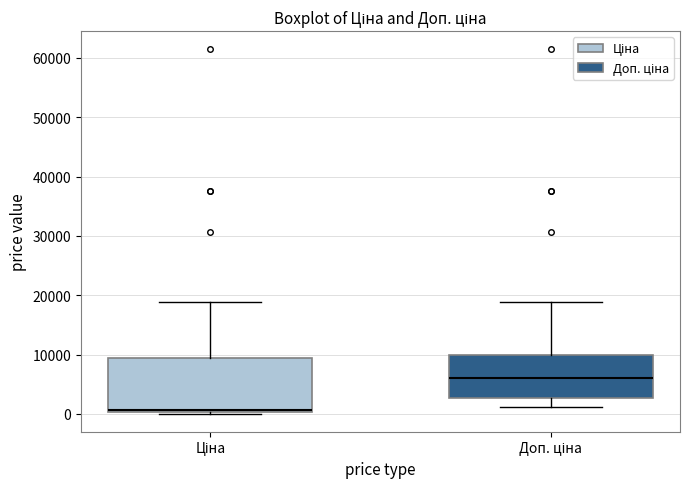

Comparing the boxes themselves (not the whiskers), which one is the tallest?

Ціна